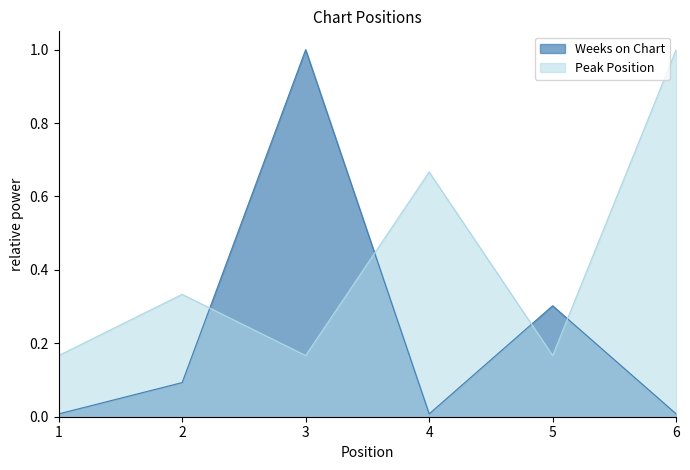

How many interior local peaks does the Weeks on Chart series have?

2